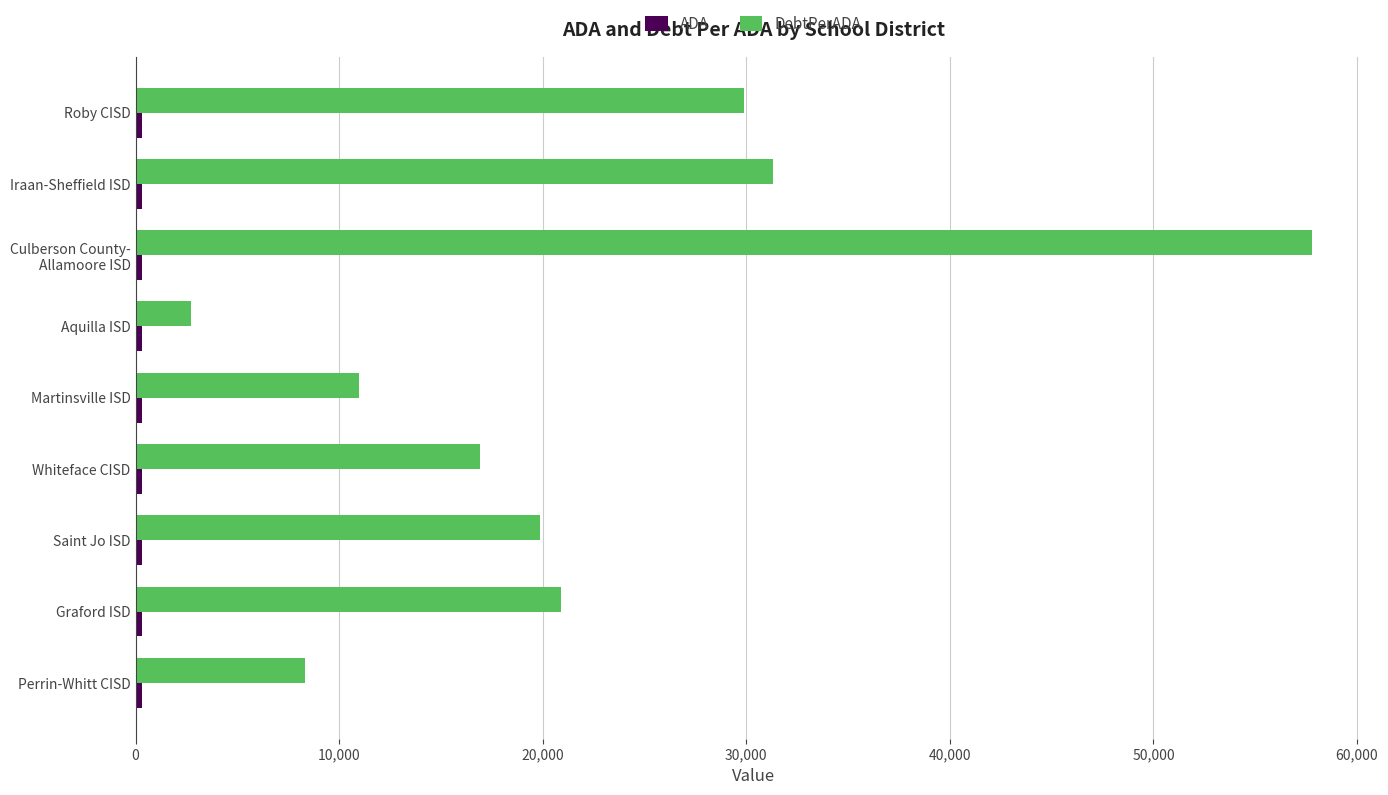

At which category is the sum across all series the highest?

Culberson County-
Allamoore ISD